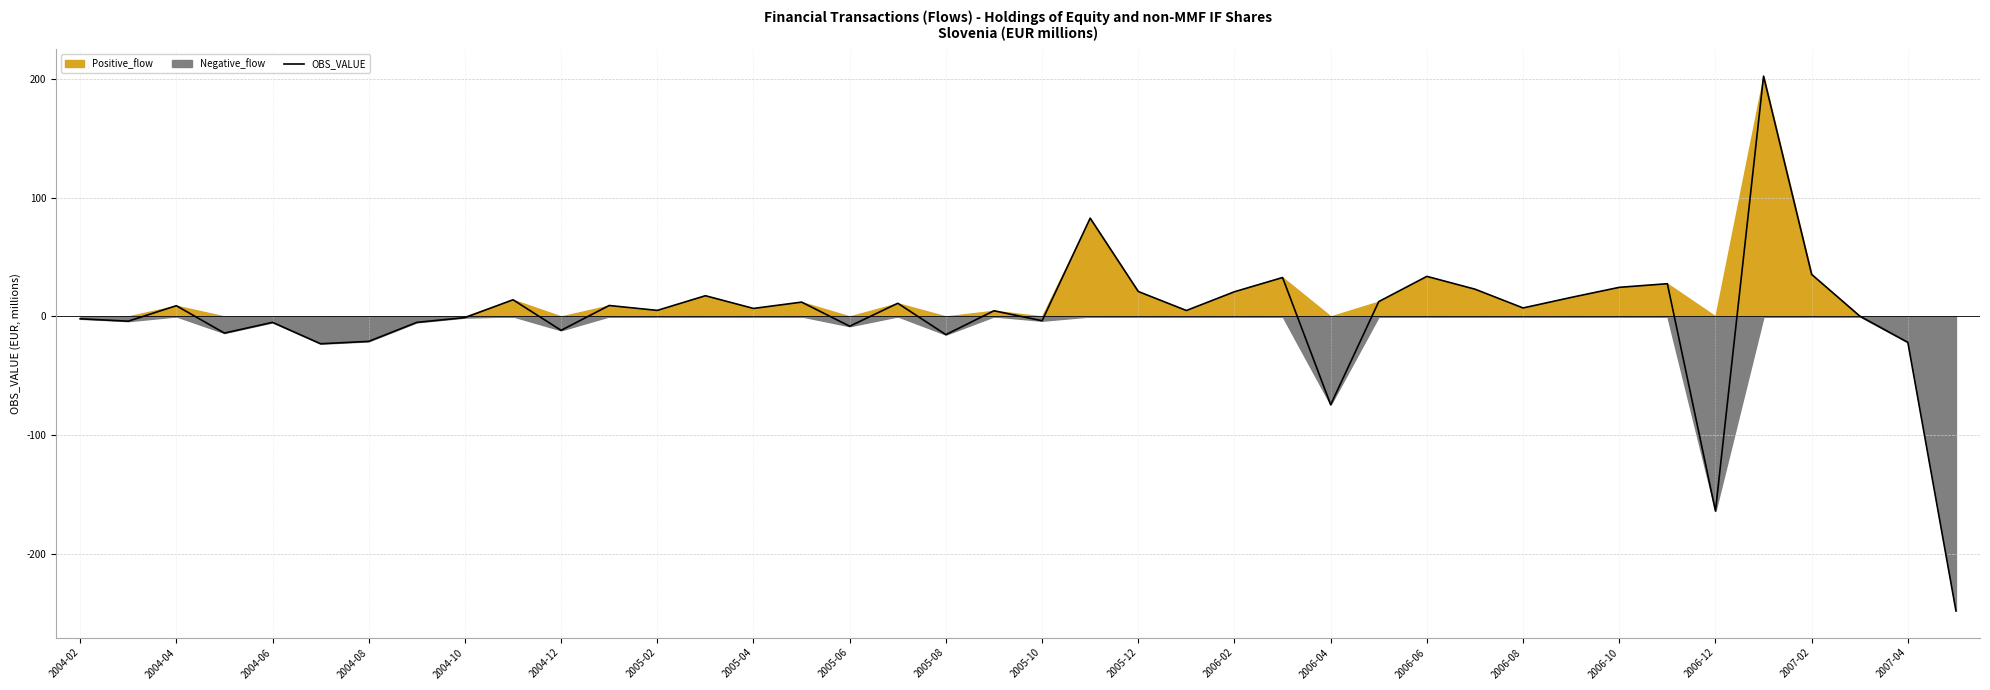

True or false: OBS_VALUE has a value of -11.7 at 2004-12.

True